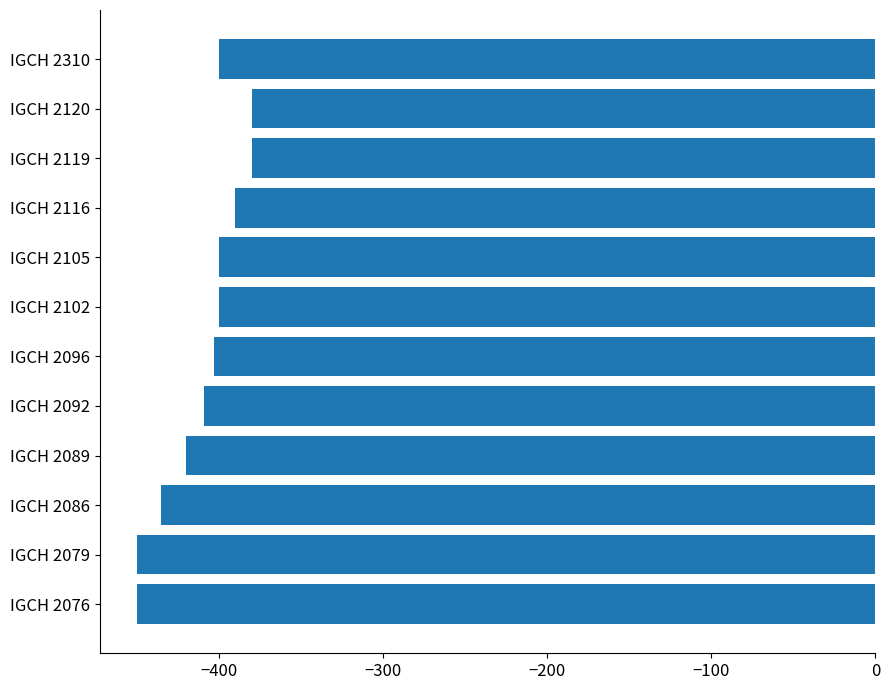

Which has a higher value, IGCH 2076 or IGCH 2120?

IGCH 2120